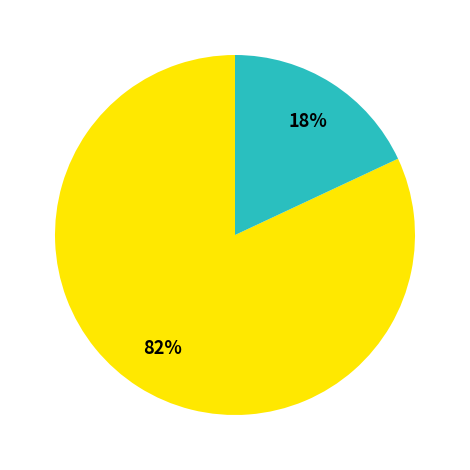

To the nearest percent, what is the average slice percentage?

50%